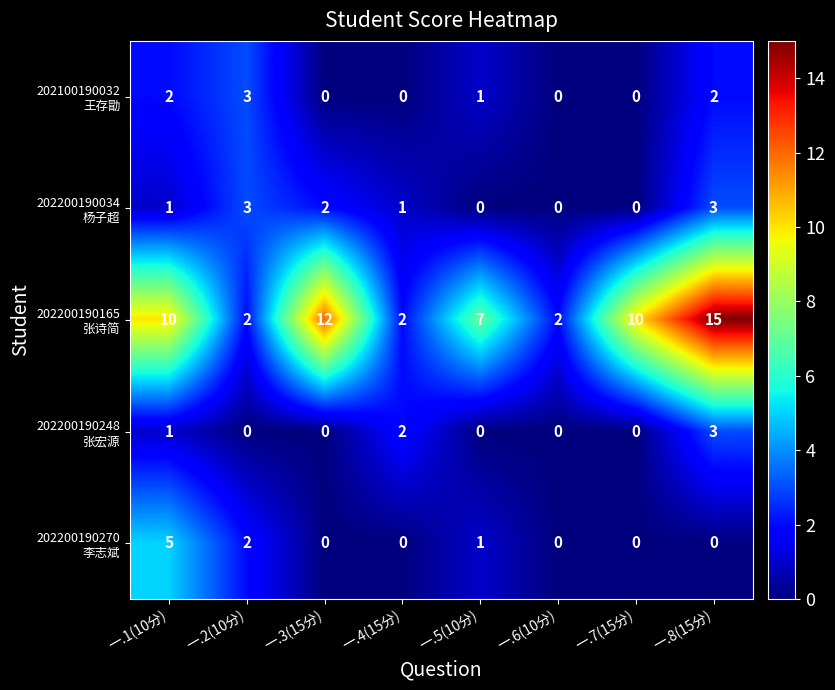

At how many categories does at least one series exceed 0?

8